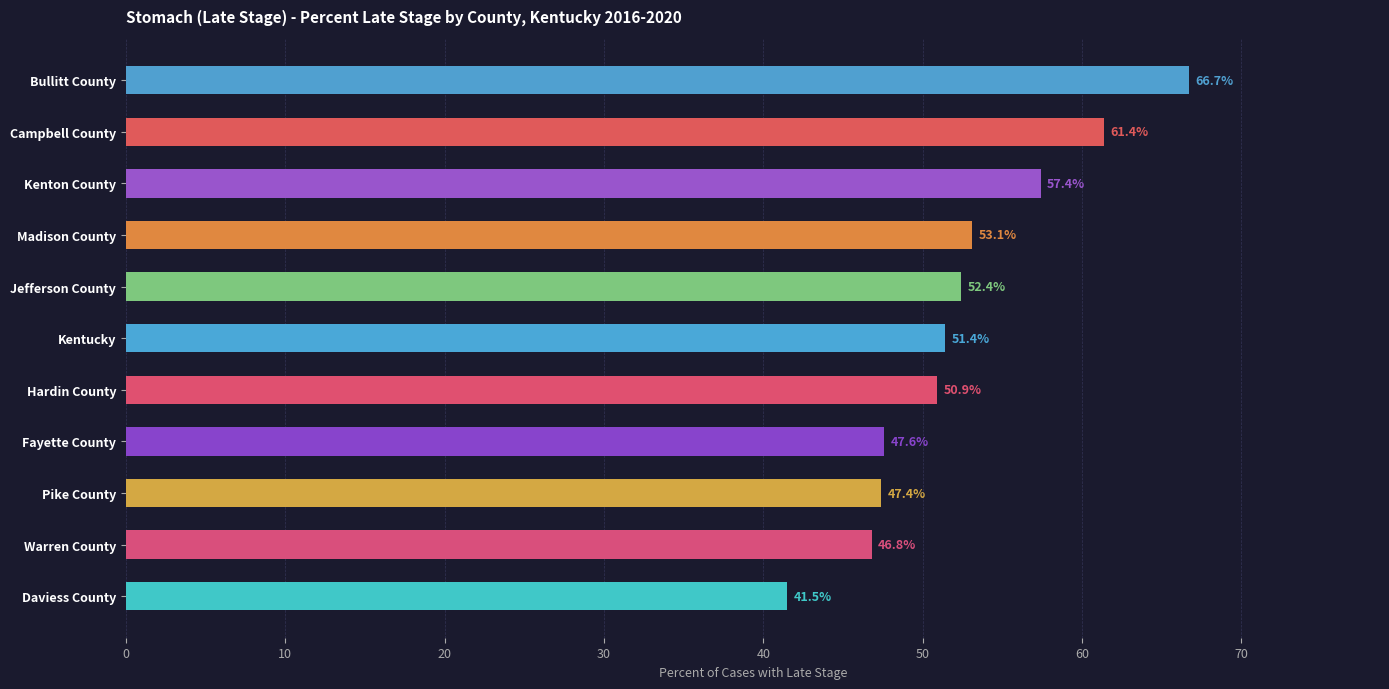

Is it true that the value at Warren County is 46.8?

True